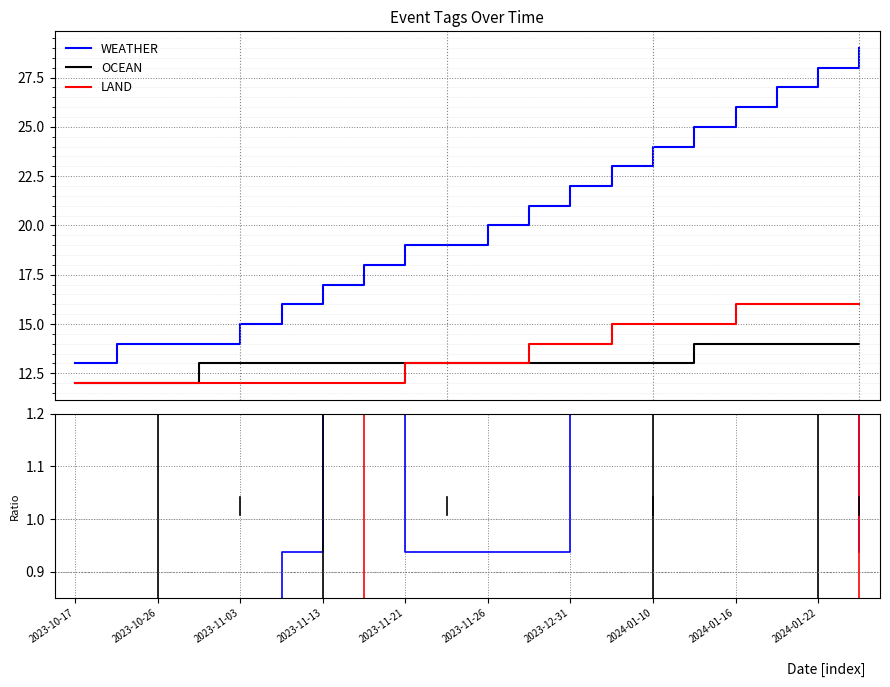

What is the minimum value for WEATHER?

0.6